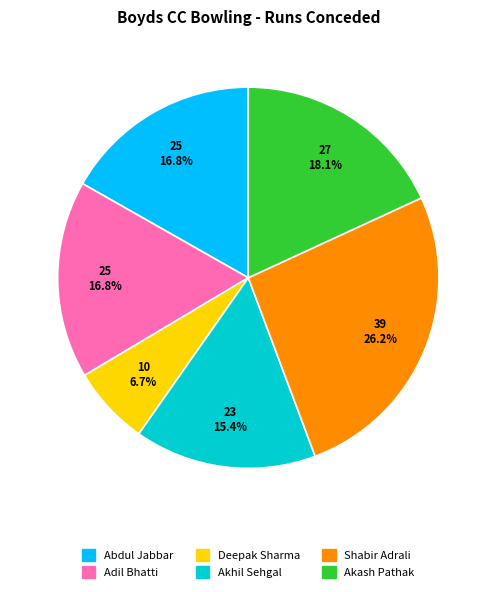

To the nearest percent, what percentage of the pie is Deepak Sharma?

7%